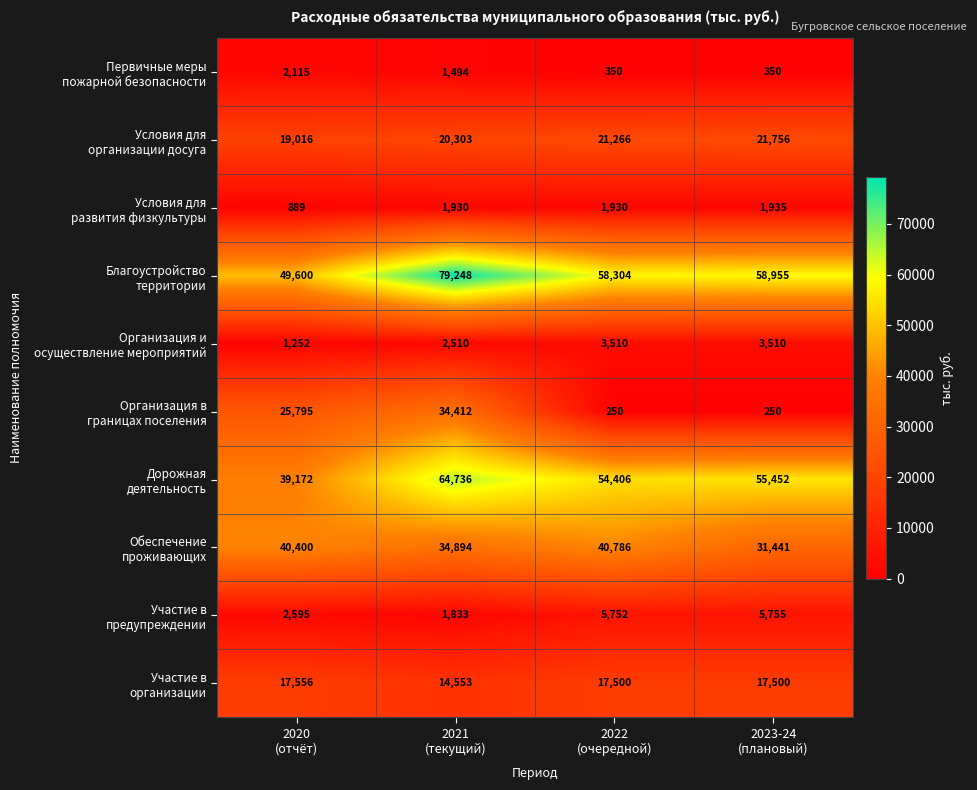

What is the maximum value shown in the chart?

79248